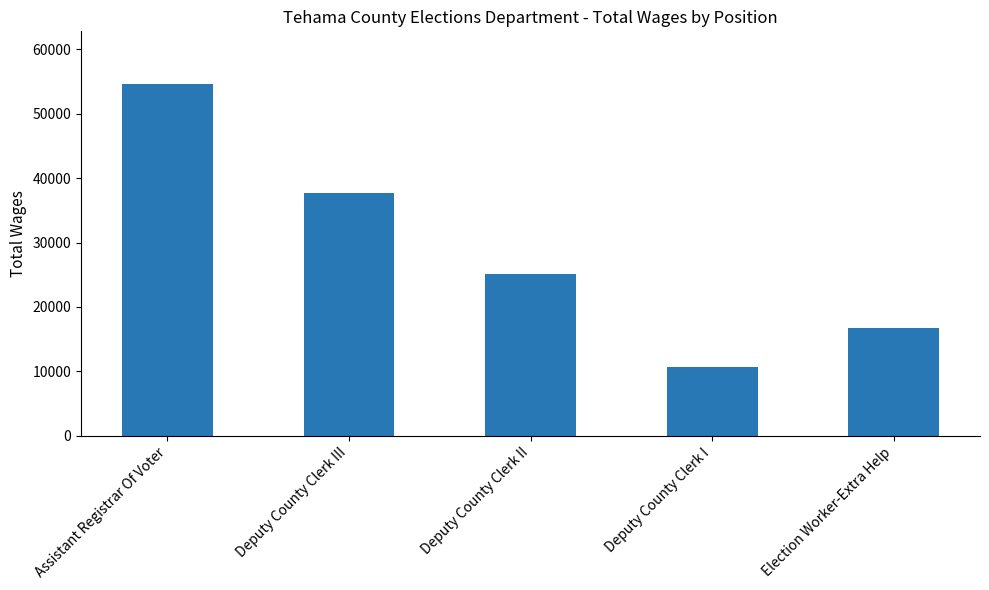

The value at Deputy County Clerk I is 10660. True or false?

True